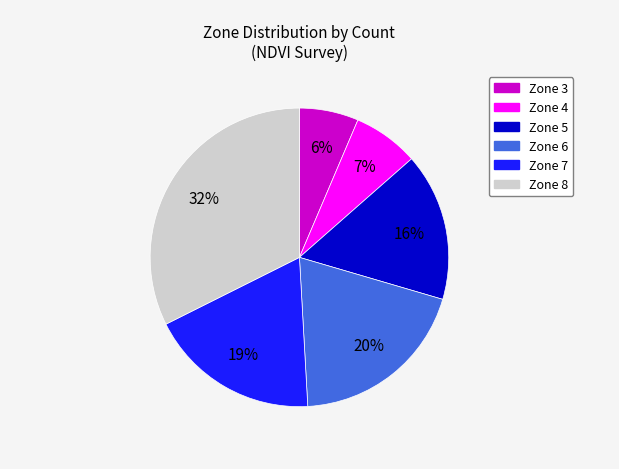

To the nearest percent, what is the difference between the largest and smallest slice percentages?

26%